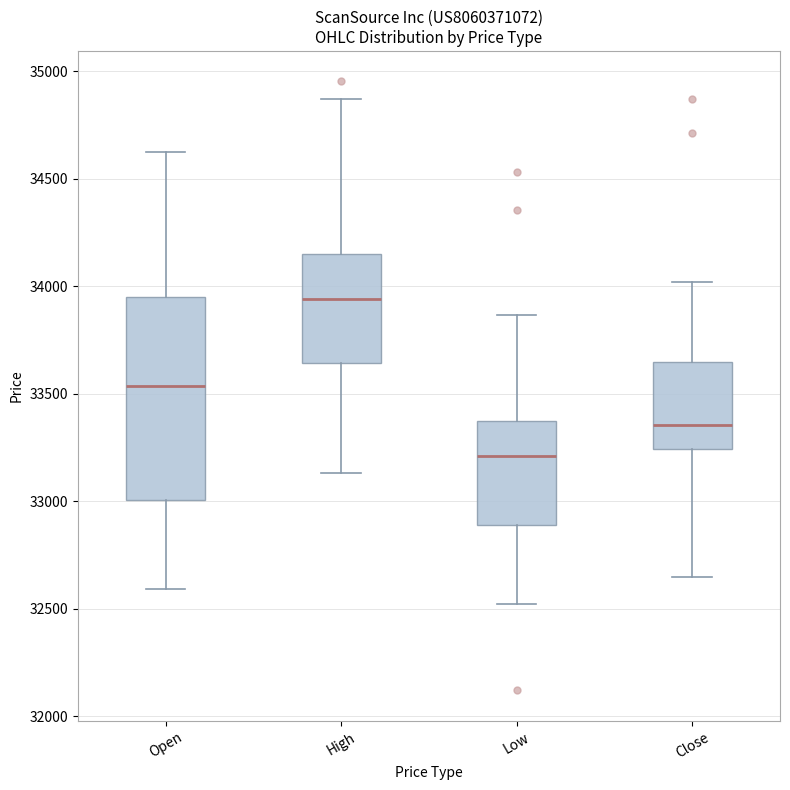

Reading left to right, transcribe this box plot: for each box, give where its median line is, the range the box spans, and where its two whiskers end, as read against the y-axis. The values are not printed on the chart, so give them approximately, as read against the axis.

Open: median 33550, box 33000 to 33950, whiskers 32600 to 34600
High: median 33950, box 33650 to 34150, whiskers 33150 to 34850
Low: median 33200, box 32900 to 33350, whiskers 32500 to 33850
Close: median 33350, box 33250 to 33650, whiskers 32650 to 34000